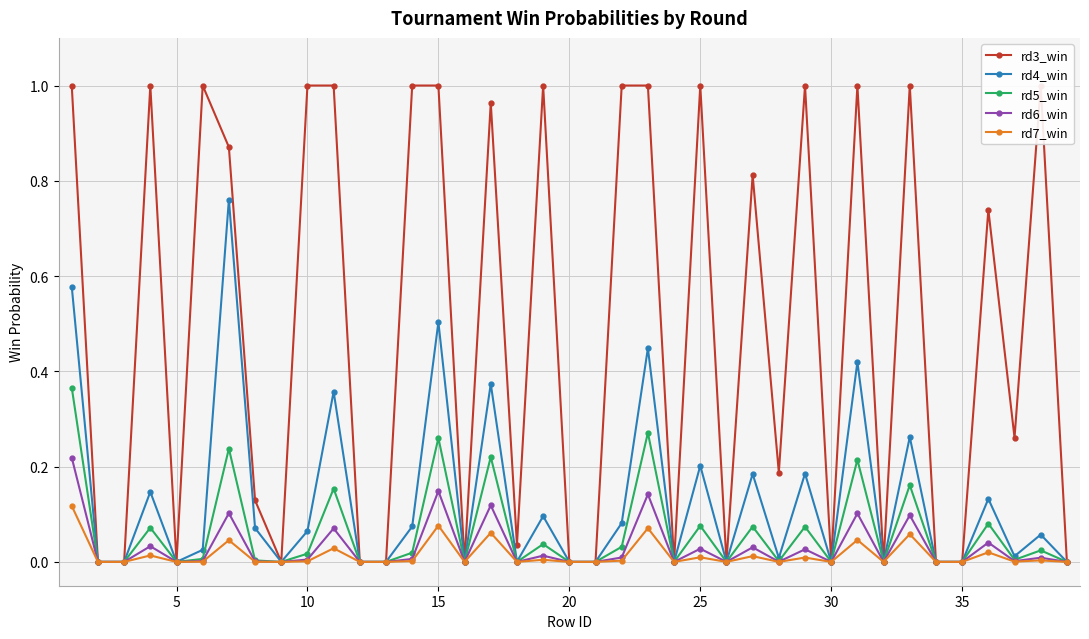

The value of rd7_win at 10 is 0.0. True or false?

True